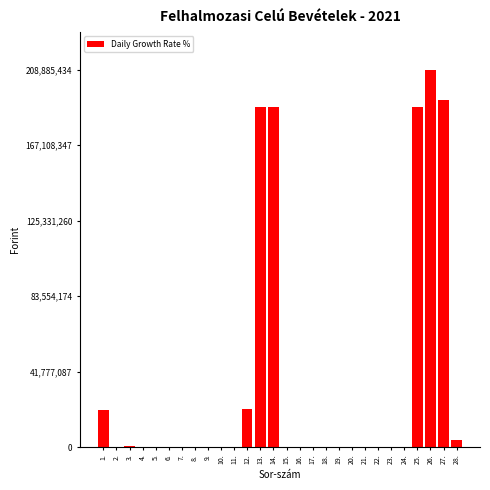

Approximately how many times larger is the value at 14. compared to 1.?

9.2